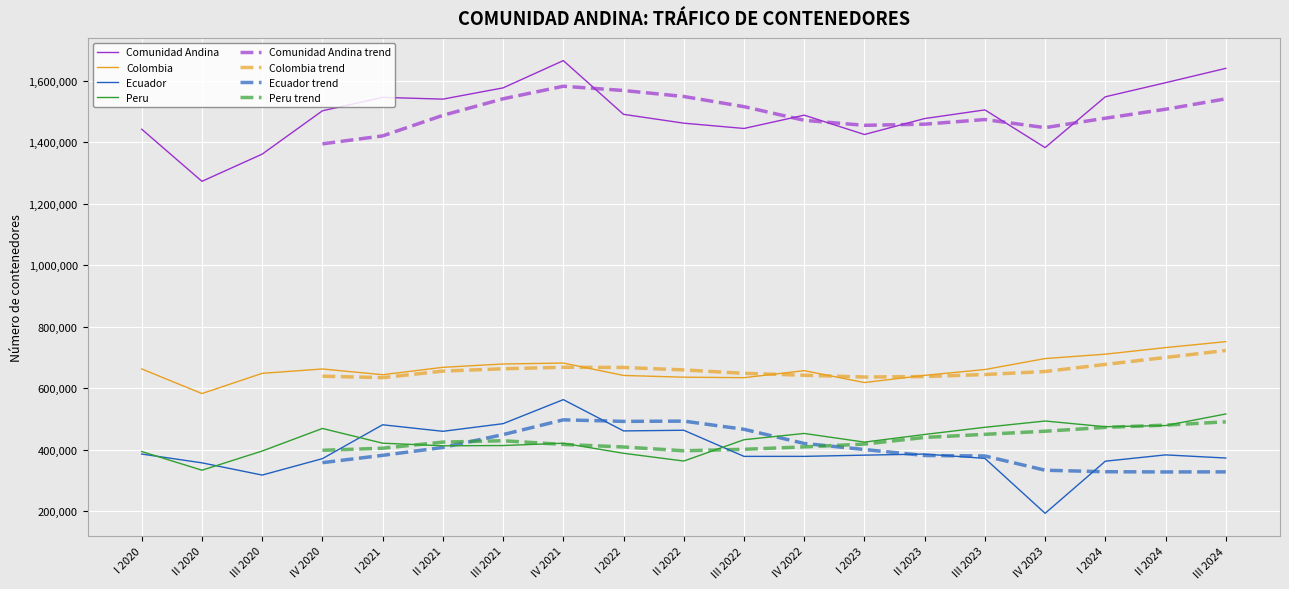

Which category has the highest value in the Ecuador series?

IV 2021